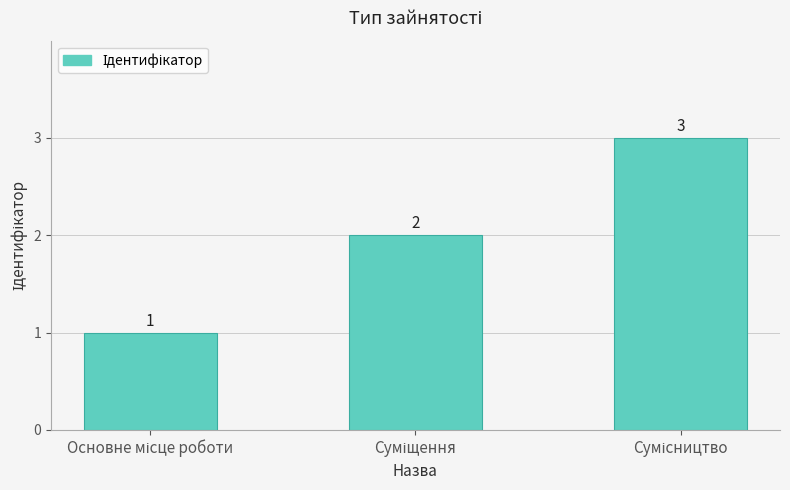

What is the maximum value shown in the chart?

3